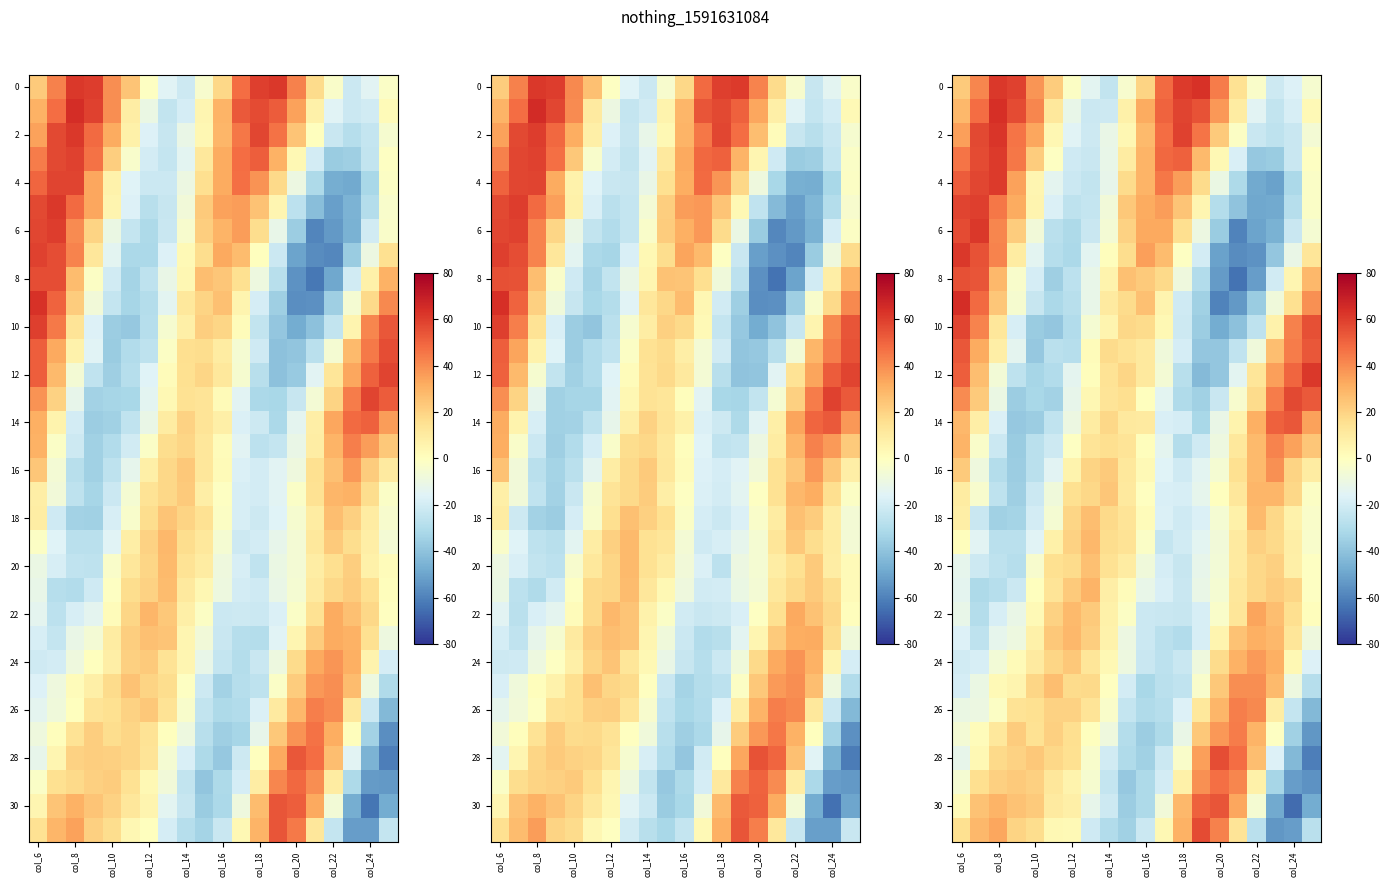

What is the maximum value shown in the chart?

64.6